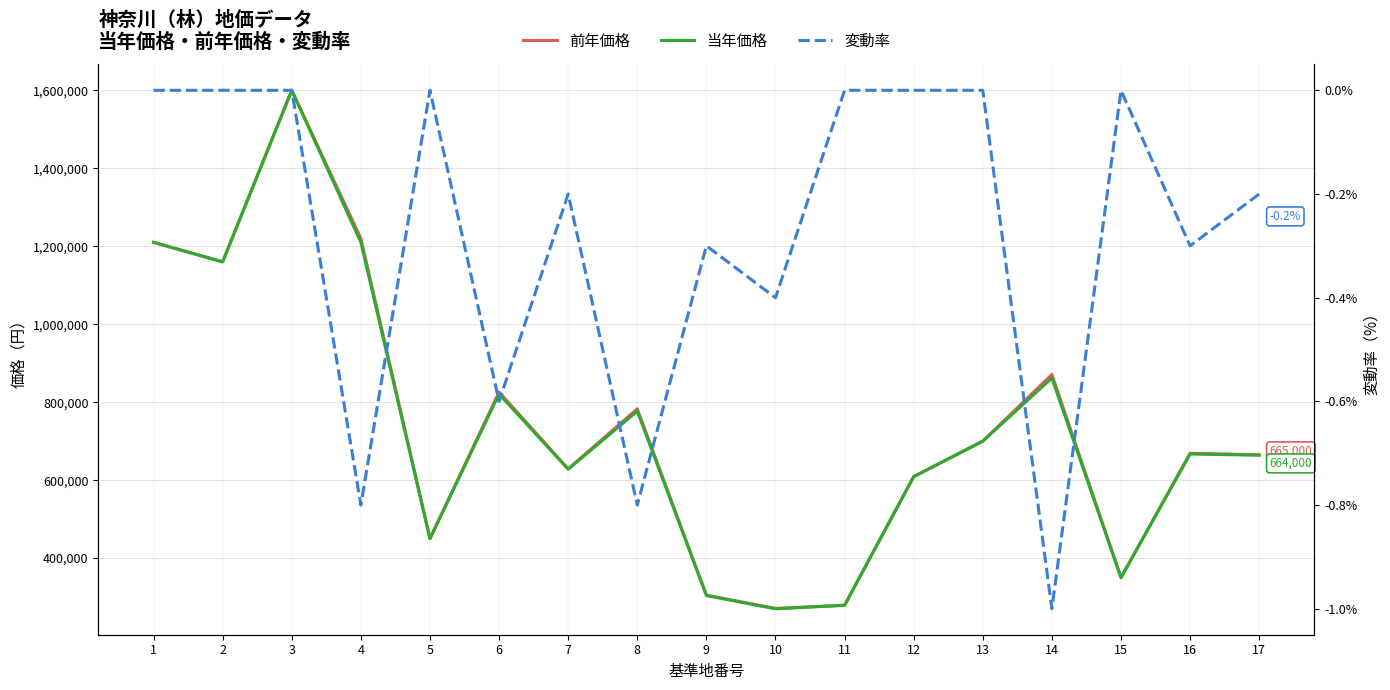

Reading right to left, extract all data points from this chart.

前年価格: 665000.0	669000.0	350000.0	871000.0	700000.0	609000.0	279000.0	271000.0	305000.0	783000.0	629000.0	826000.0	450000.0	1220000.0	1600000.0	1160000.0	1210000.0
当年価格: 664000.0	667000.0	350000.0	862000.0	700000.0	609000.0	279000.0	270000.0	304000.0	777000.0	628000.0	821000.0	450000.0	1210000.0	1600000.0	1160000.0	1210000.0
変動率: -0.2	-0.3	0.0	-1.0	0.0	0.0	0.0	-0.4	-0.3	-0.8	-0.2	-0.6	0.0	-0.8	0.0	0.0	0.0